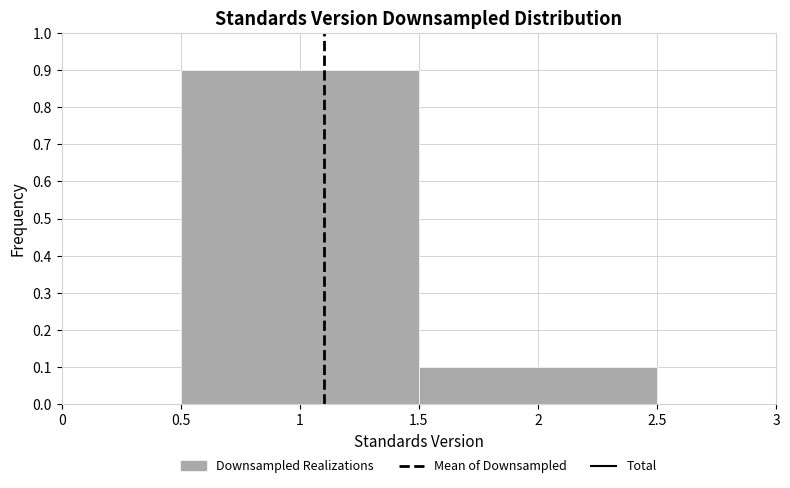

Reading left to right, transcribe this chart: for each bar, give the range it covers on the x-axis and its height. The values are not printed on the chart, so give them approximately, as read against the axis.

0.5 to 1.5: 0.9
1.5 to 2.5: 0.1